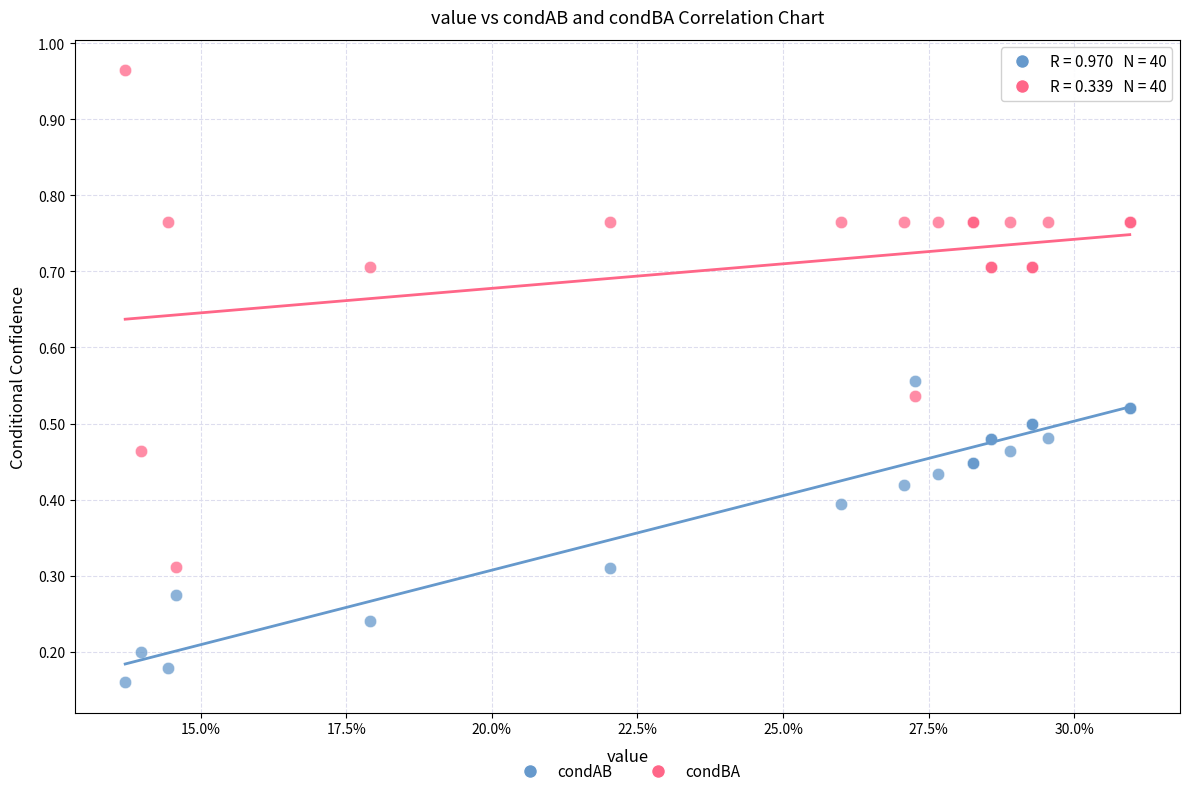

Which series contains the lowest Y value?

condAB